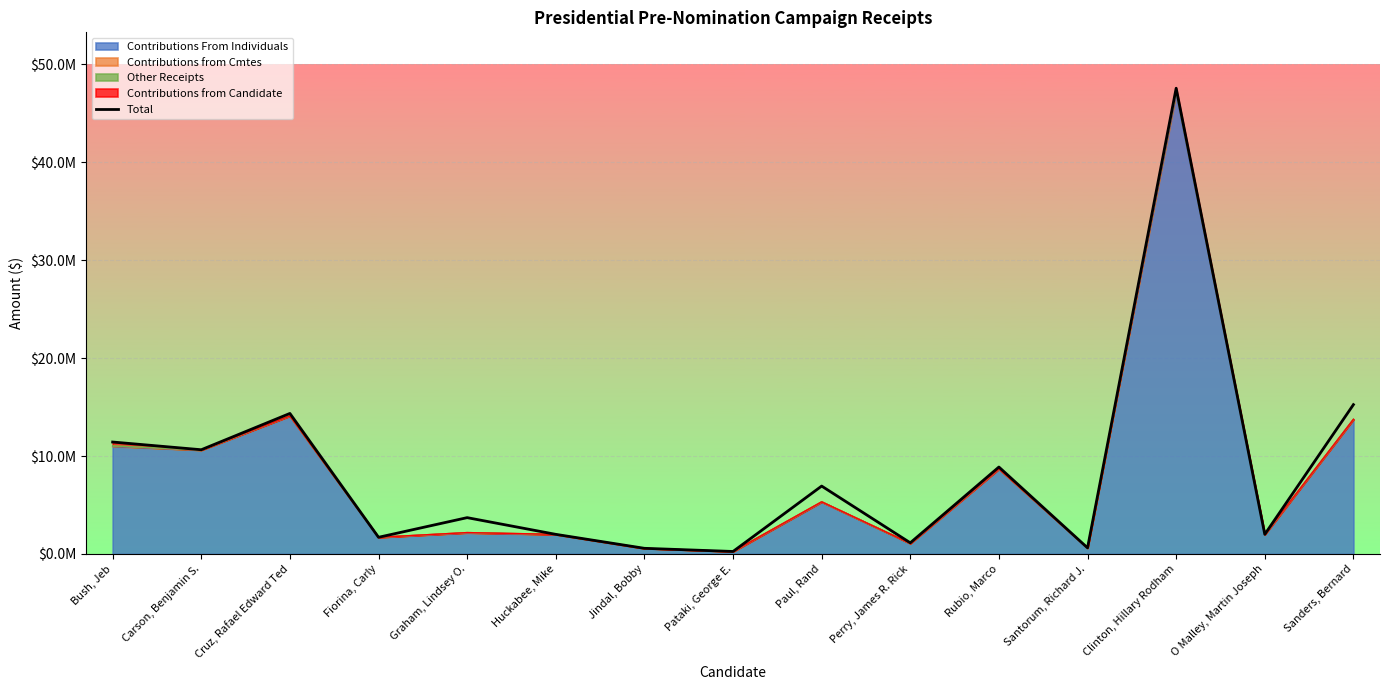

True or false: the data has more than 0 interior local peaks.

True